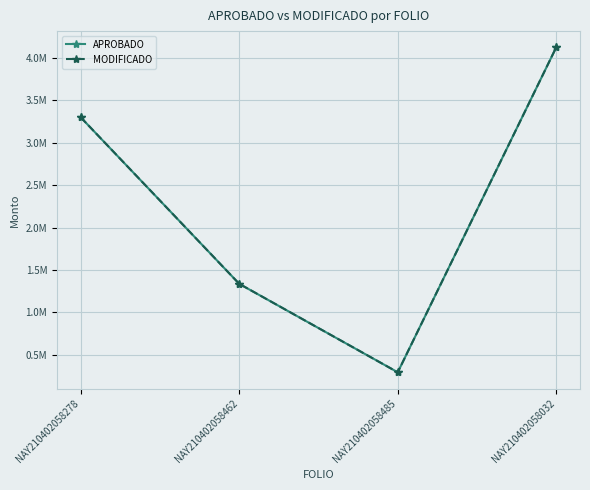

Reading left to right, extract all data points from this chart.

APROBADO: NAY210402058278=3300000.0	NAY210402058462=1334852.8	NAY210402058485=291245.7	NAY210402058032=4126966.4
MODIFICADO: NAY210402058278=3300000.0	NAY210402058462=1334852.8	NAY210402058485=291245.7	NAY210402058032=4126966.4